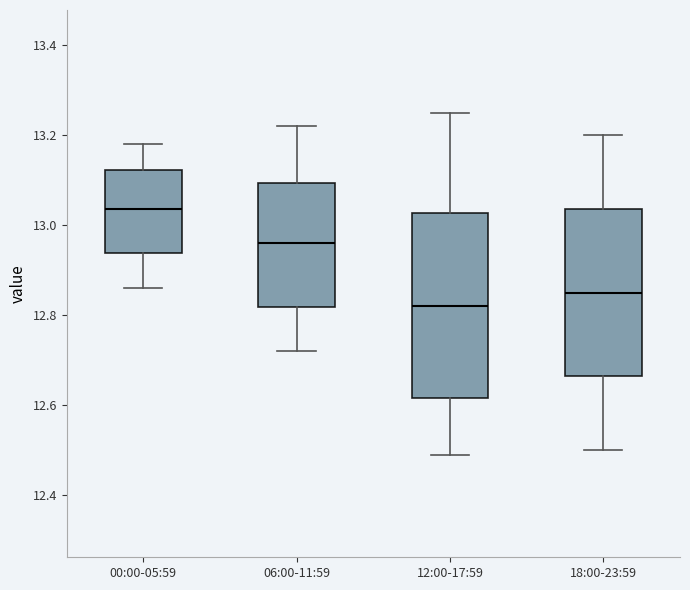

Reading left to right, transcribe this box plot: for each box, give where its median line is, the range the box spans, and where its two whiskers end, as read against the y-axis. The values are not printed on the chart, so give them approximately, as read against the axis.

00:00-05:59: median 13.04, box 12.94 to 13.12, whiskers 12.86 to 13.18
06:00-11:59: median 12.96, box 12.82 to 13.10, whiskers 12.72 to 13.22
12:00-17:59: median 12.82, box 12.62 to 13.02, whiskers 12.50 to 13.26
18:00-23:59: median 12.86, box 12.66 to 13.04, whiskers 12.50 to 13.20